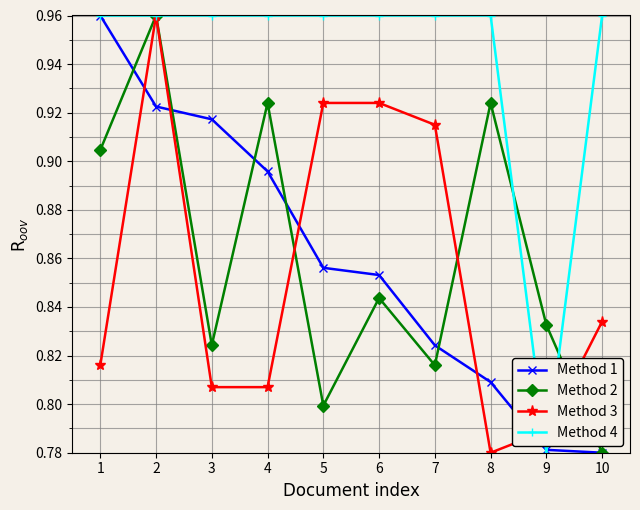

True or false: Method 4 has a value of 1.5 at 8.

False